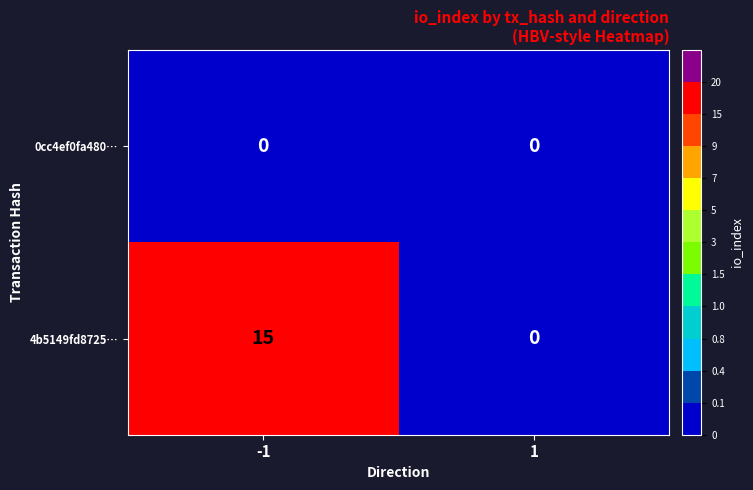

Reading left to right, transcribe all the data shown in this chart.

0cc4ef0fa480…: -1=0	1=0
4b5149fd8725…: -1=15	1=0